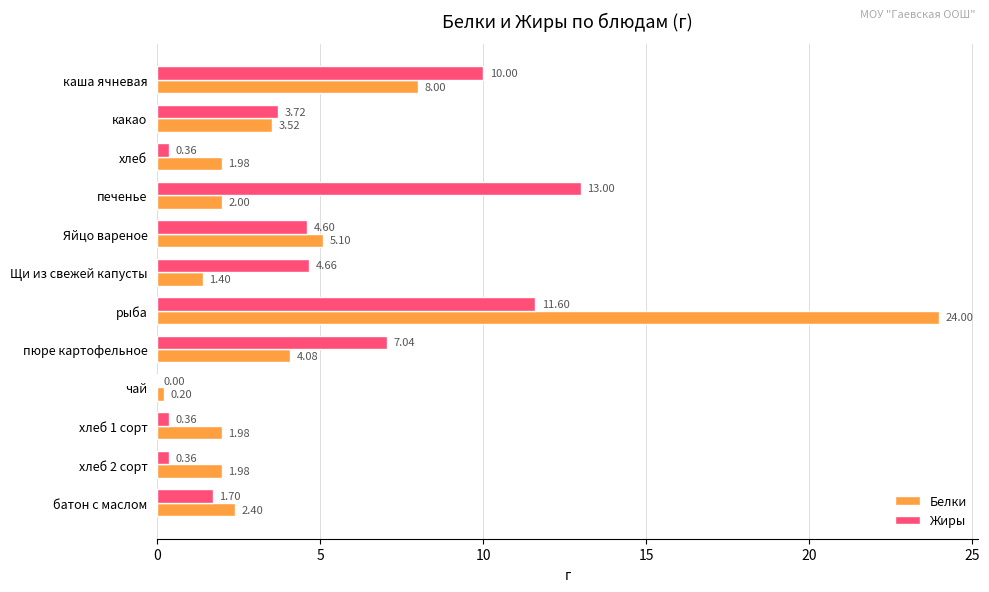

What is the sum of all Белки values?

56.6